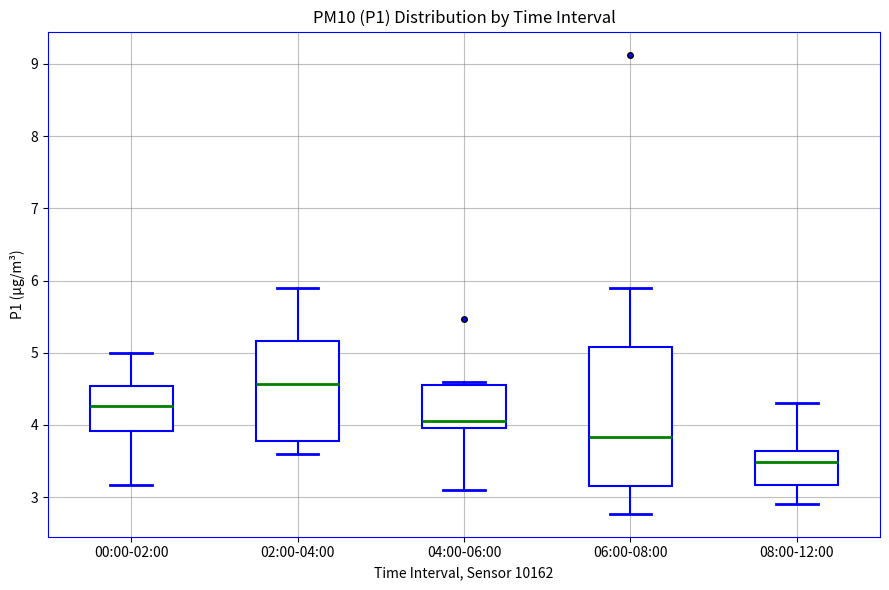

Reading left to right, transcribe this box plot: for each box, give where its median line is, the range the box spans, and where its two whiskers end, as read against the y-axis. The values are not printed on the chart, so give them approximately, as read against the axis.

00:00-02:00: median 4.3, box 3.9 to 4.5, whiskers 3.2 to 5.0
02:00-04:00: median 4.6, box 3.8 to 5.2, whiskers 3.6 to 5.9
04:00-06:00: median 4.1, box 4.0 to 4.5, whiskers 3.1 to 4.6
06:00-08:00: median 3.8, box 3.2 to 5.1, whiskers 2.8 to 5.9
08:00-12:00: median 3.5, box 3.2 to 3.6, whiskers 2.9 to 4.3